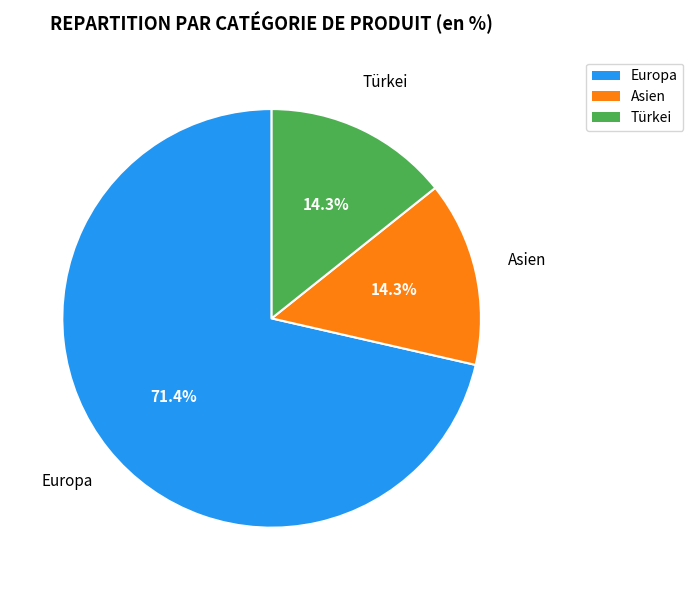

What is the majority slice?

Europa